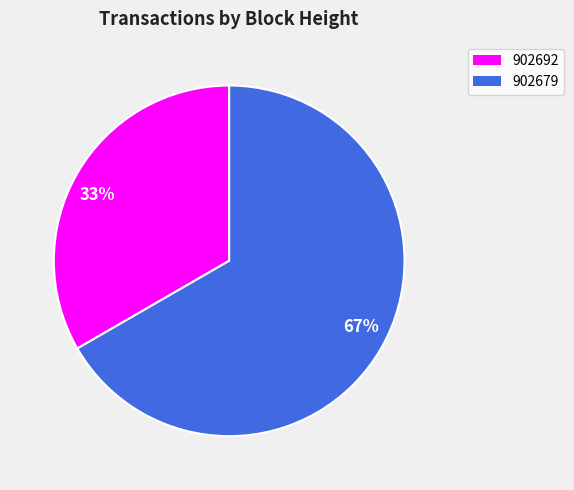

To the nearest percent, what is the combined percentage of 902679 and 902692?

100%